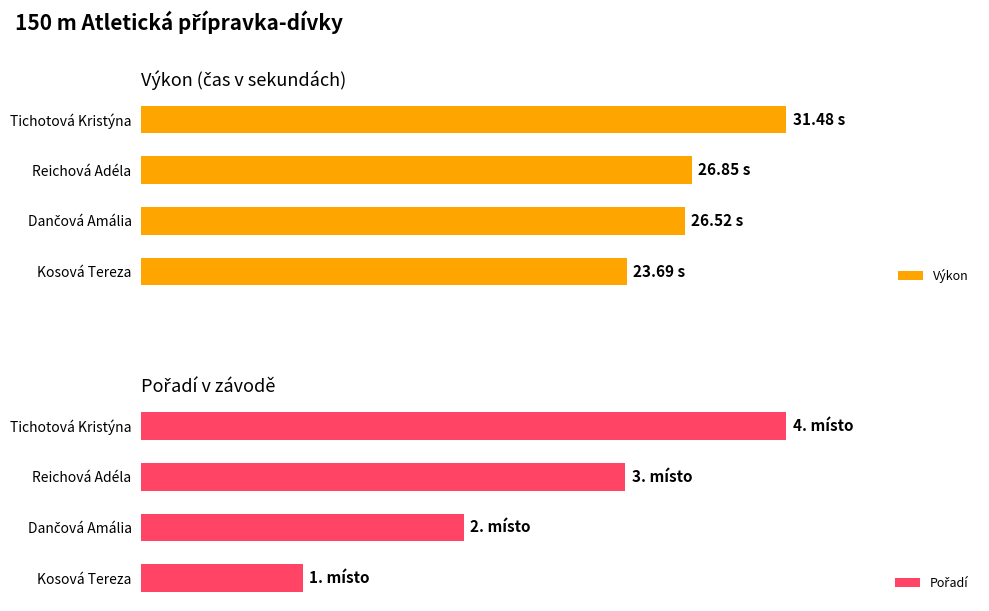

Where is Výkon nearest to the value 87?

Reichová Adéla